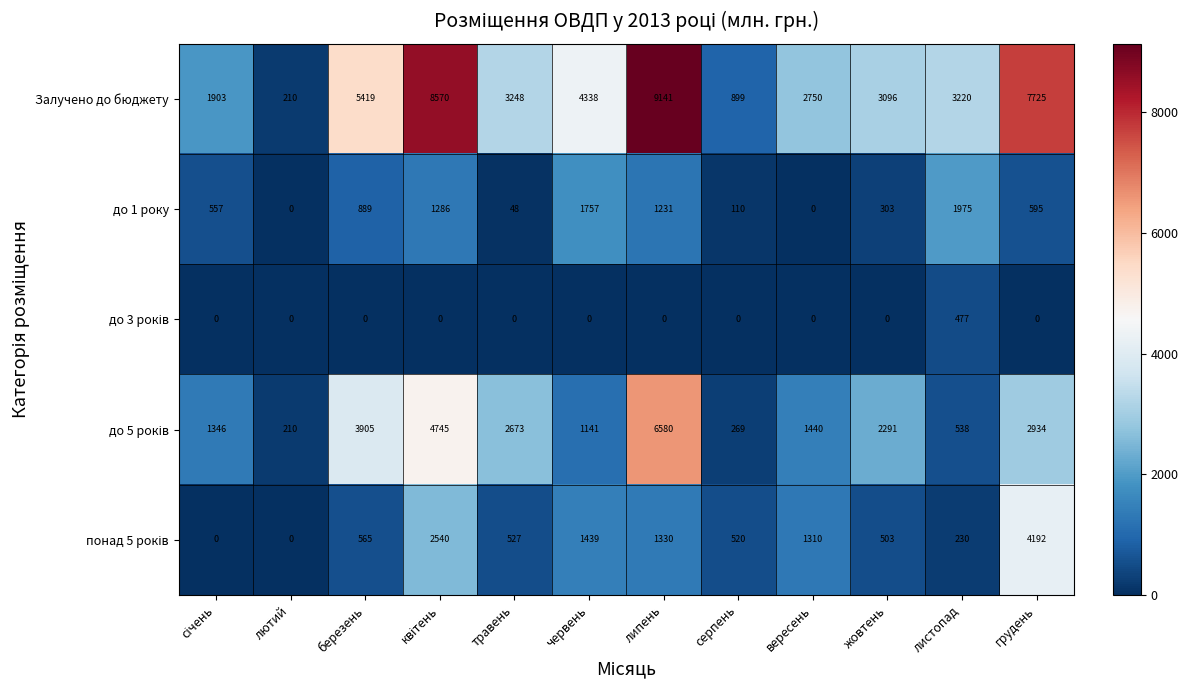

Which series has the largest total across all categories?

Залучено до бюджету